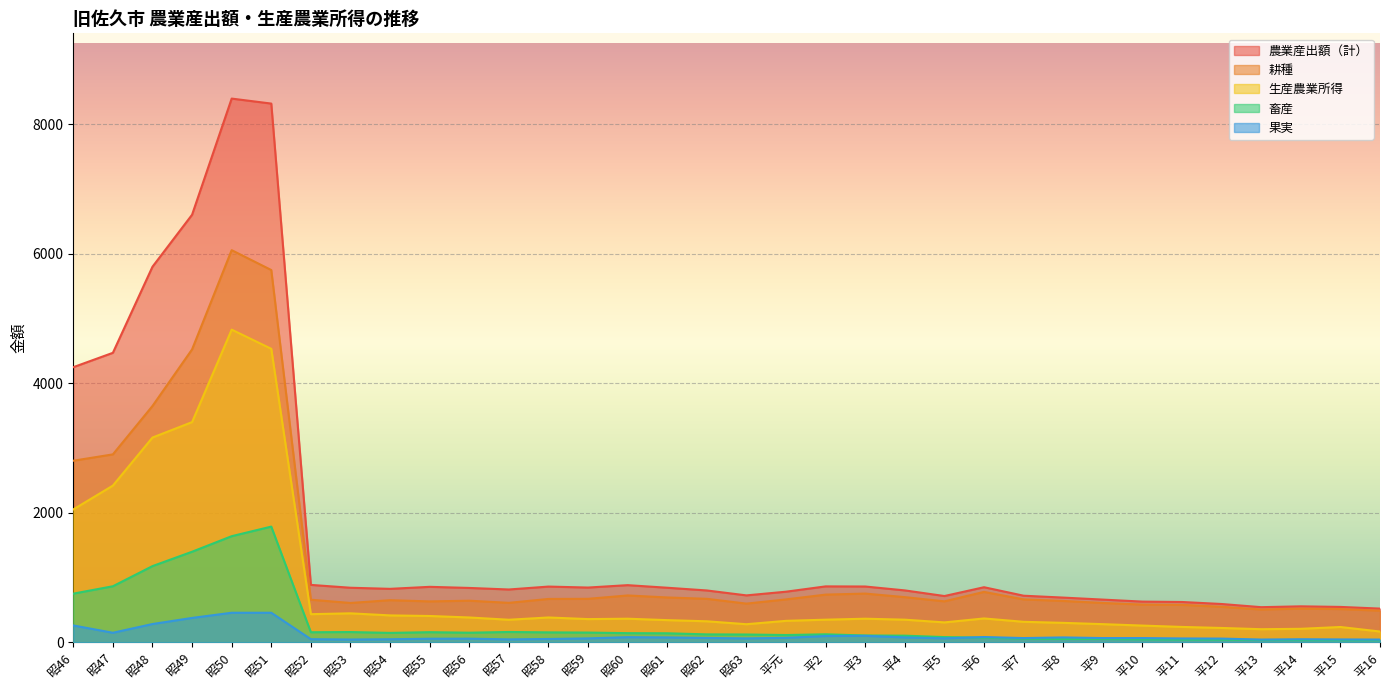

How many data points does each series have?

34